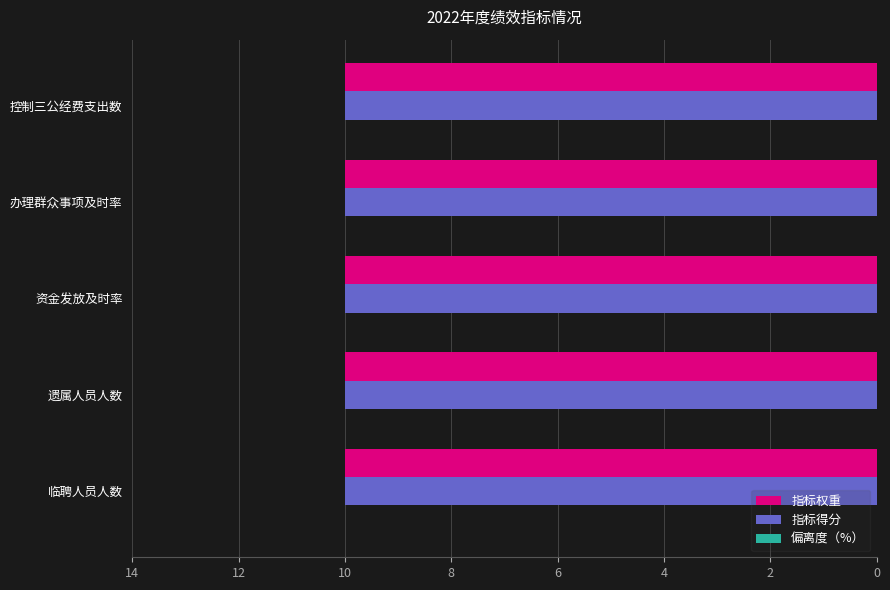

List the series in order of their peak value, highest first.

指标权重, 指标得分, 偏离度（%）